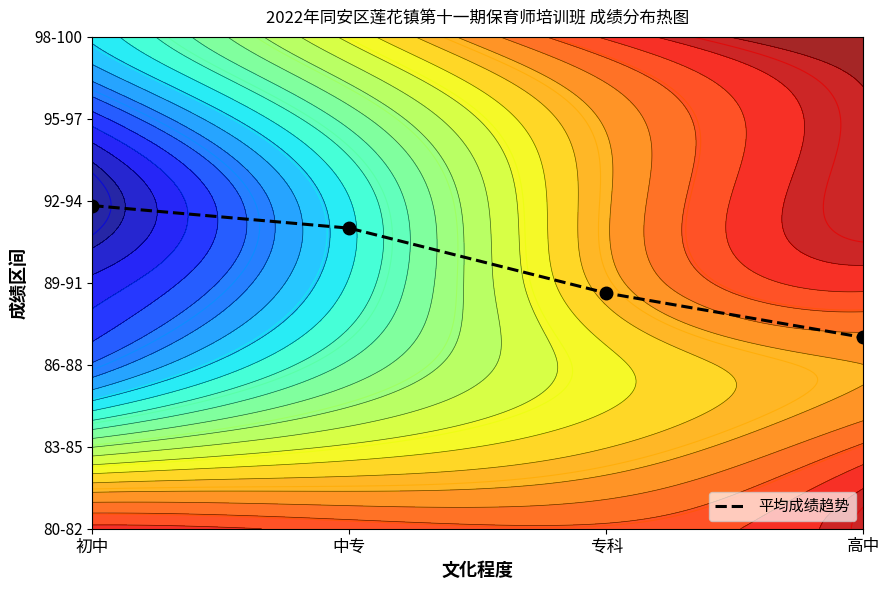

What is the difference between the values at 高中 and 中专?

1.3